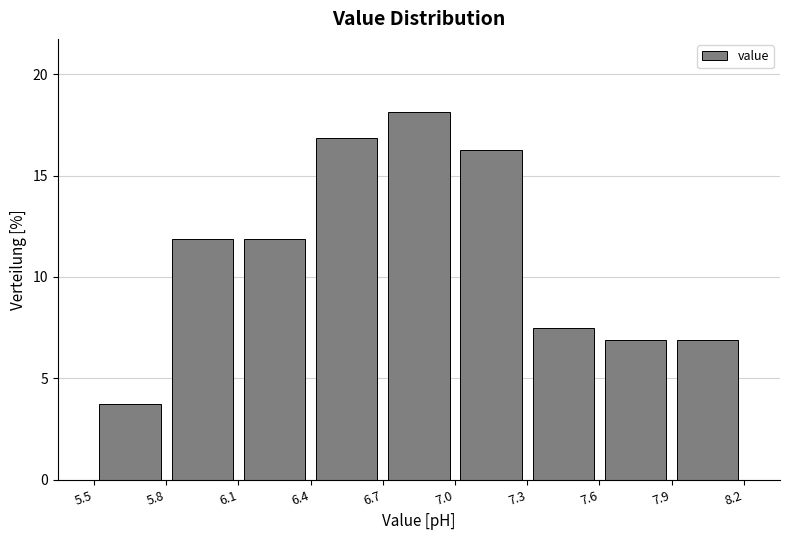

Reading left to right, transcribe this chart: for each bar, give the range it covers on the x-axis and its height. The values are not printed on the chart, so give them approximately, as read against the axis.

5.5 to 5.8: 4.0
5.8 to 6.1: 12.0
6.1 to 6.4: 12.0
6.4 to 6.7: 17.0
6.7 to 7.0: 18.0
7.0 to 7.3: 16.5
7.3 to 7.6: 7.5
7.6 to 7.9: 7.0
7.9 to 8.2: 7.0